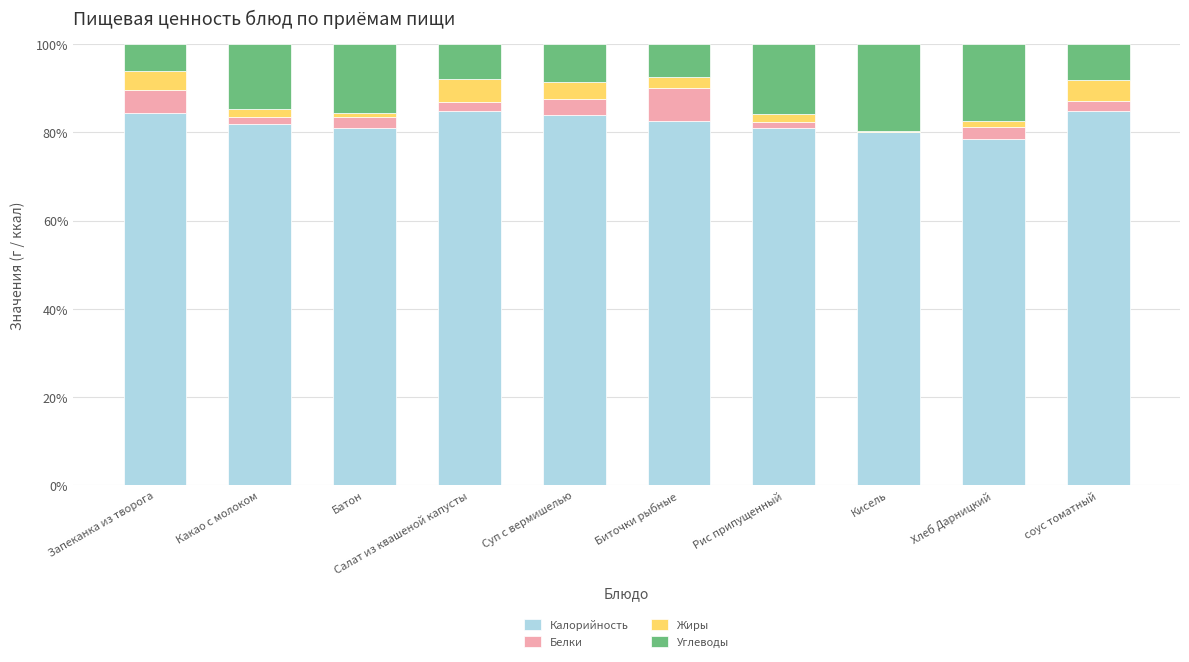

What is the maximum value for Калорийность?

84.9